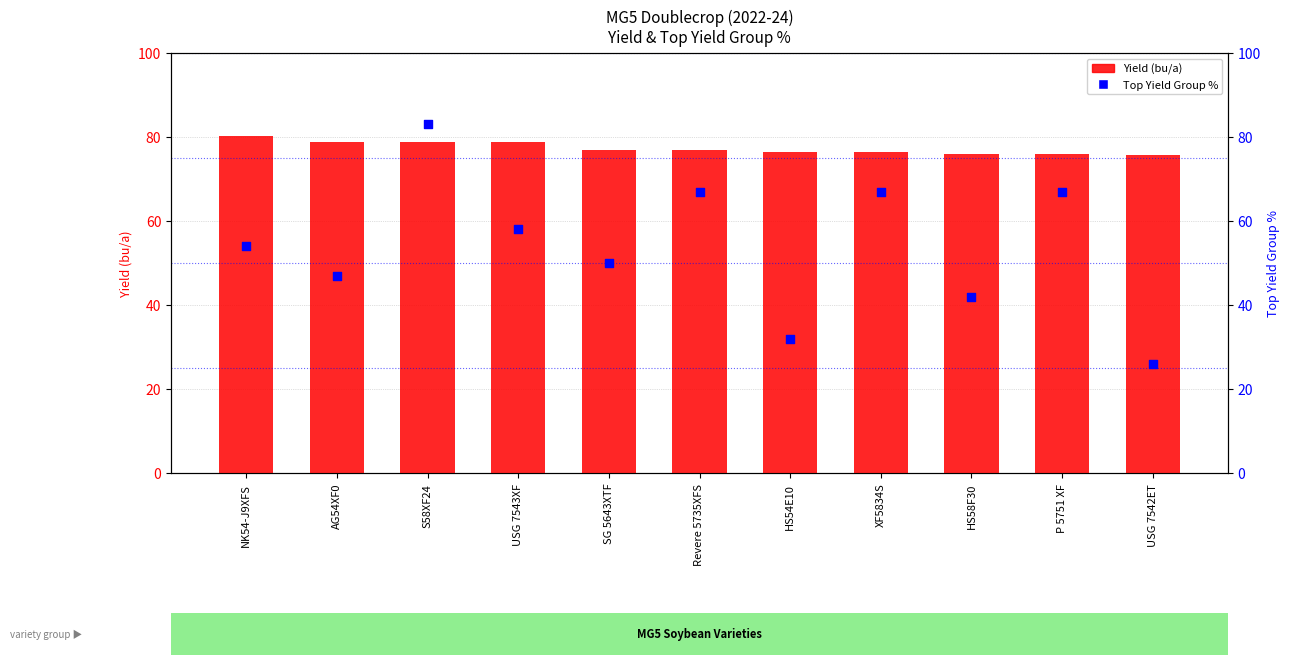

At which category is the sum across all series the highest?

S58XF24